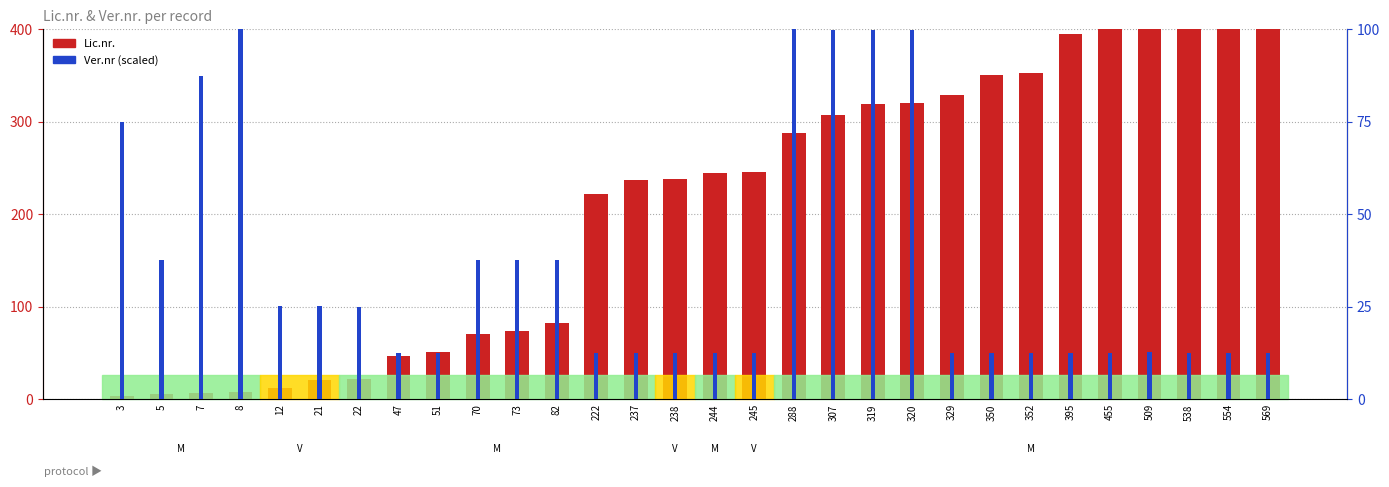

Between 22 and 319, which series saw the biggest shift?

Lic.nr.